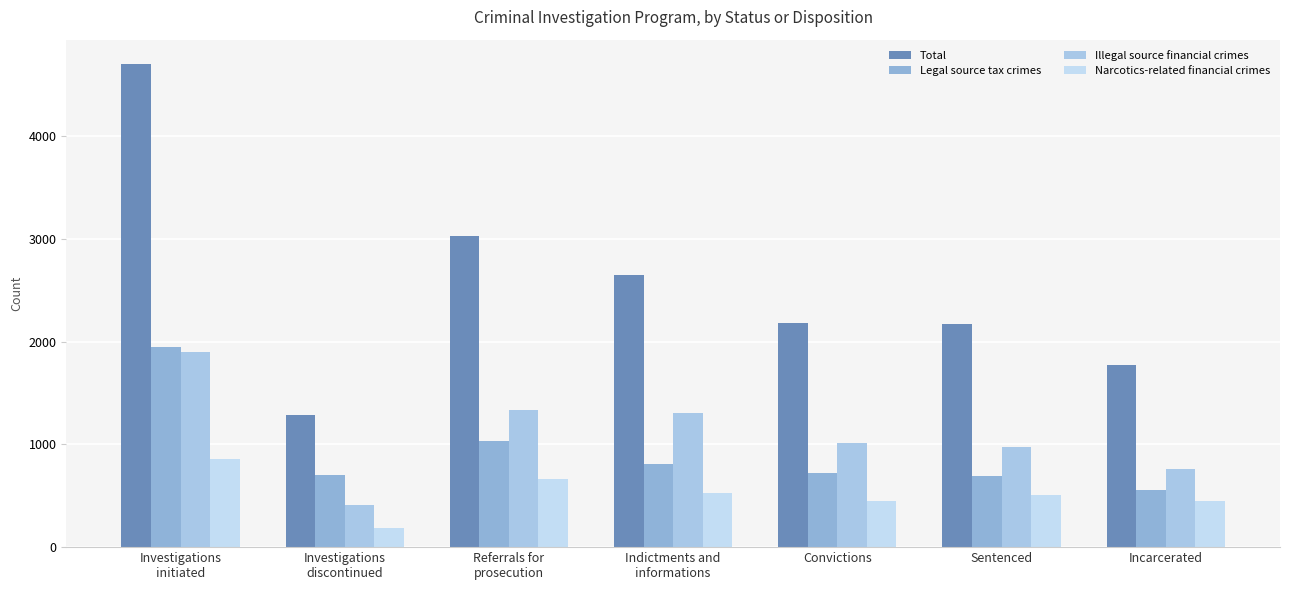

Reading left to right, transcribe all the data shown in this chart.

Total: Investigations
initiated=4706	Investigations
discontinued=1291	Referrals for
prosecution=3034	Indictments and
informations=2645	Convictions=2184	Sentenced=2172	Incarcerated=1770
Legal source tax crimes: Investigations
initiated=1948	Investigations
discontinued=698	Referrals for
prosecution=1035	Indictments and
informations=812	Convictions=726	Sentenced=696	Incarcerated=559
Illegal source financial crimes: Investigations
initiated=1903	Investigations
discontinued=408	Referrals for
prosecution=1340	Indictments and
informations=1302	Convictions=1010	Sentenced=971	Incarcerated=763
Narcotics-related financial crimes: Investigations
initiated=855	Investigations
discontinued=185	Referrals for
prosecution=659	Indictments and
informations=531	Convictions=448	Sentenced=505	Incarcerated=448